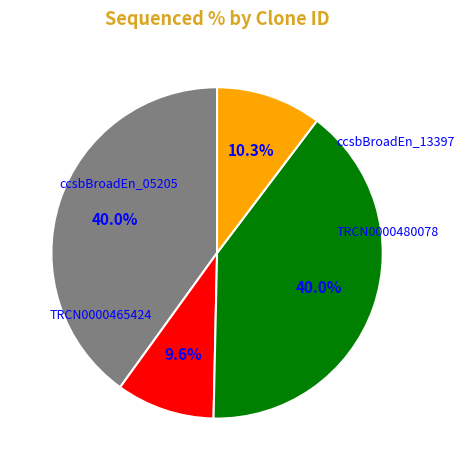

Is there a majority slice in this chart?

No